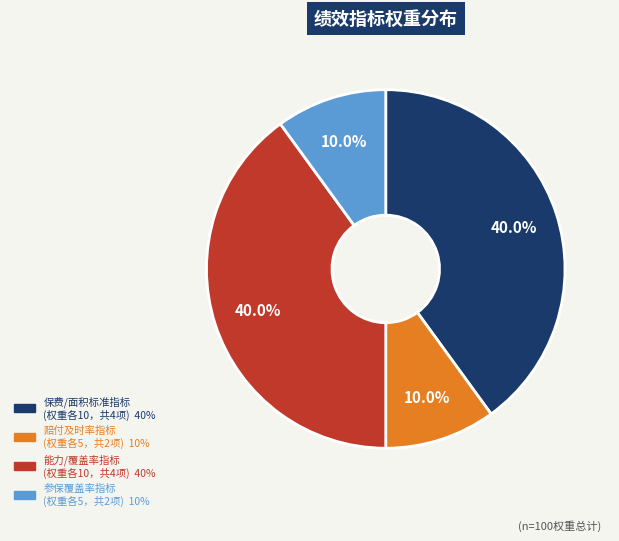

To the nearest percent, what is the difference between the largest and smallest slice percentages?

30%